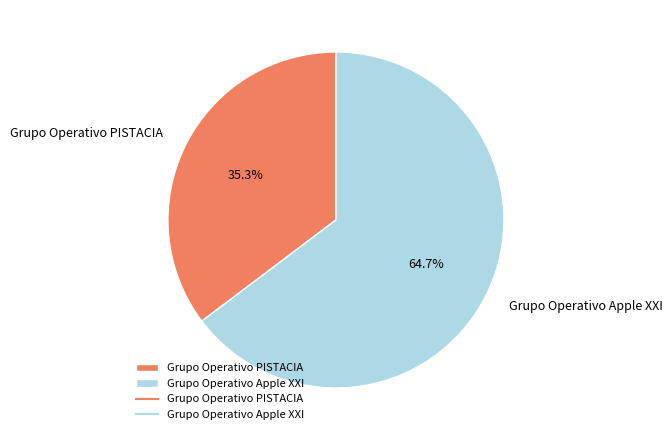

Combined, do Grupo Operativo PISTACIA and Grupo Operativo Apple XXI account for over 50%?

Yes